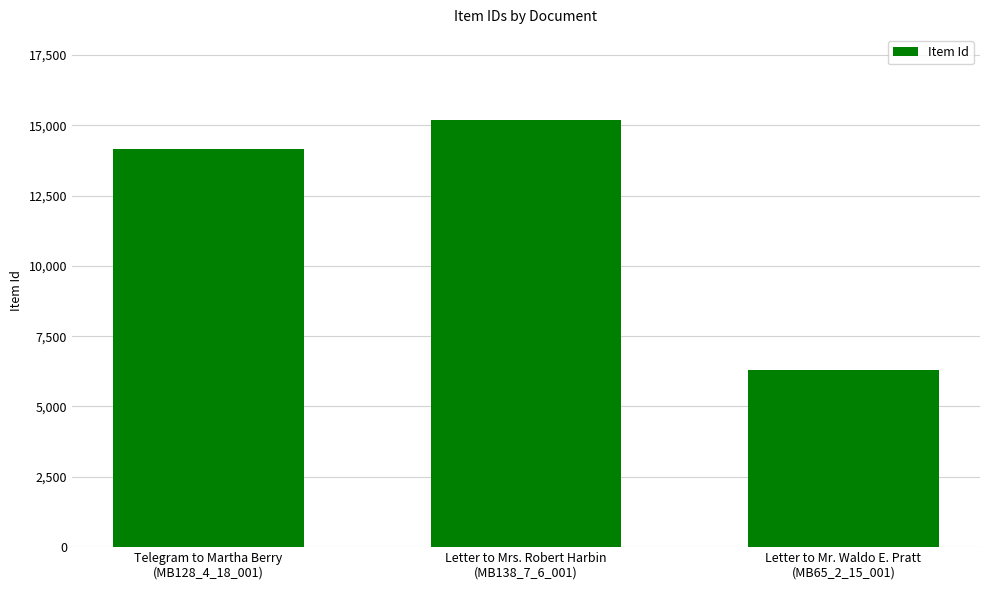

How many series are shown in this chart?

1